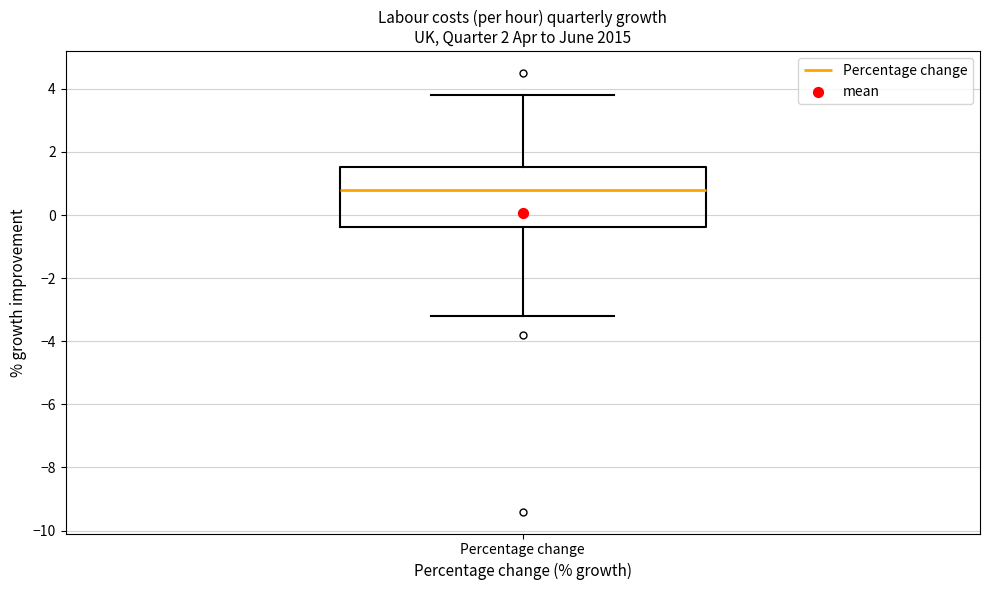

Transcribe this box plot: give where the median line is, the range the box spans, and where the two whiskers end, as read against the y-axis. The values are not printed on the chart, so give them approximately, as read against the axis.

median 0.8, box -0.4 to 1.6, whiskers -3.2 to 3.8